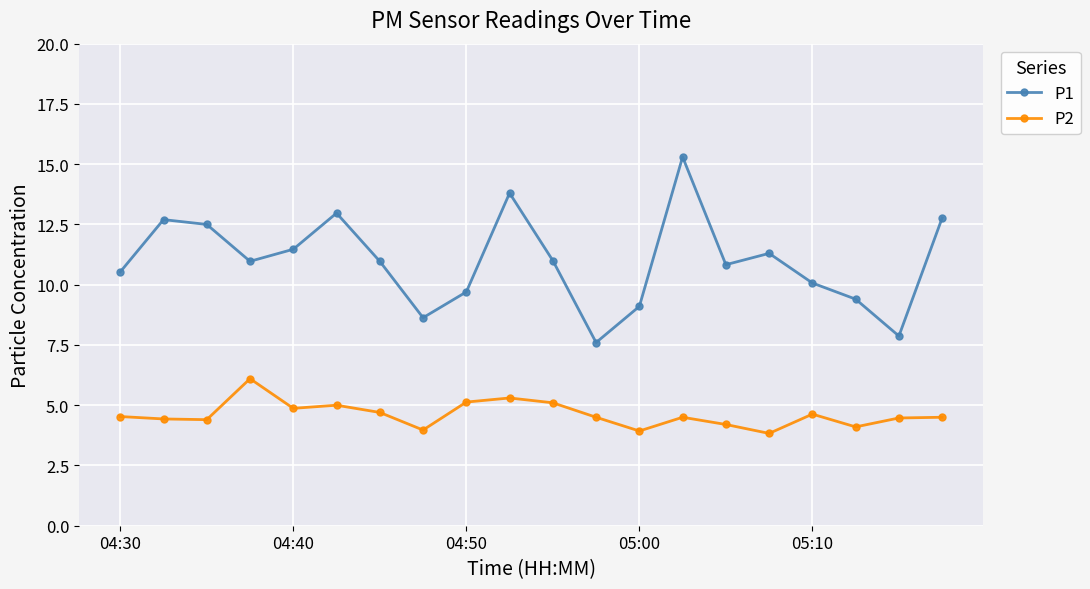

List the series in order of their peak value, highest first.

P1, P2